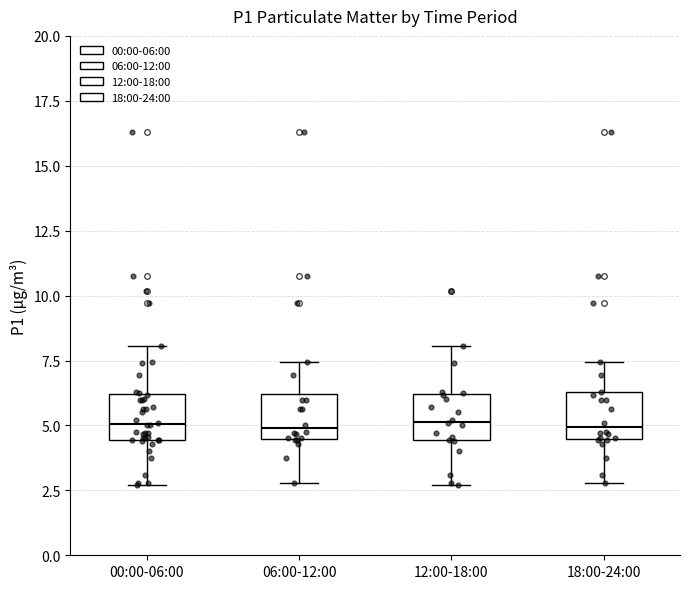

Reading left to right, read every box against the y-axis: the position of its median line, the range the box covers, and the ends of its whiskers. The values are not printed on the chart, so give them approximately, as read against the axis.

00:00-06:00: median 5.0, box 4.5 to 6.0, whiskers 2.5 to 8.0
06:00-12:00: median 5.0, box 4.5 to 6.0, whiskers 3.0 to 7.5
12:00-18:00: median 5.0, box 4.5 to 6.0, whiskers 2.5 to 8.0
18:00-24:00: median 5.0, box 4.5 to 6.5, whiskers 3.0 to 7.5